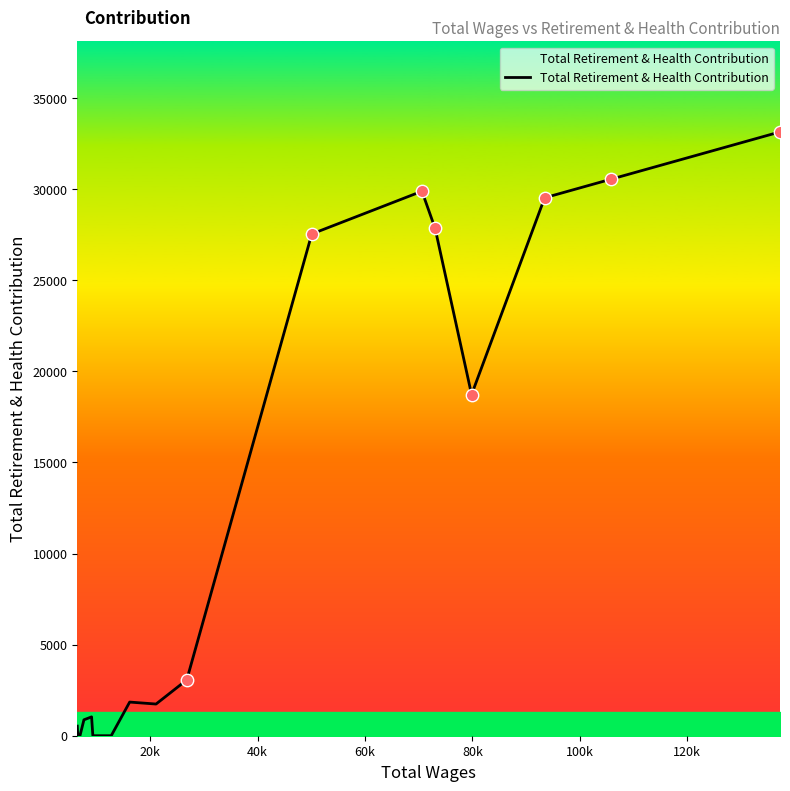

What is the difference between the maximum and minimum values?

33142